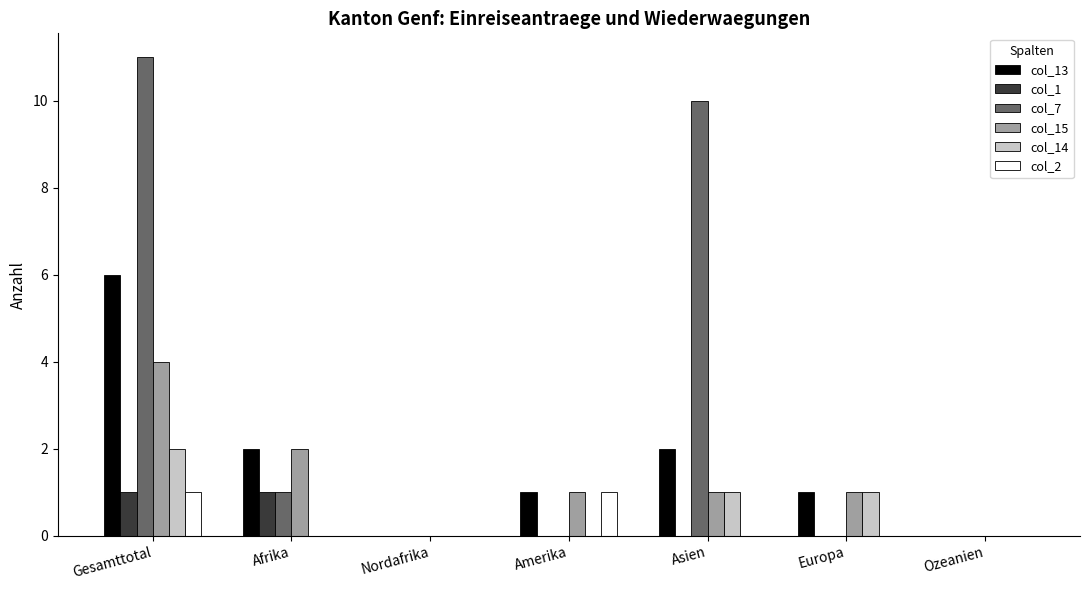

What is the sum of all col_14 values?

4